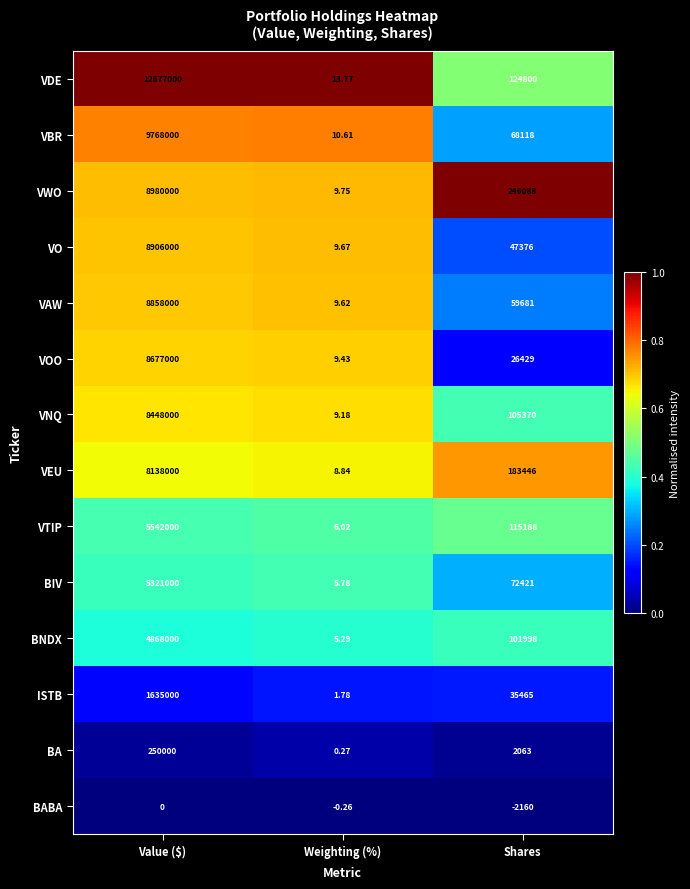

Which series changed the most between Value ($) and Weighting (%)?

VDE